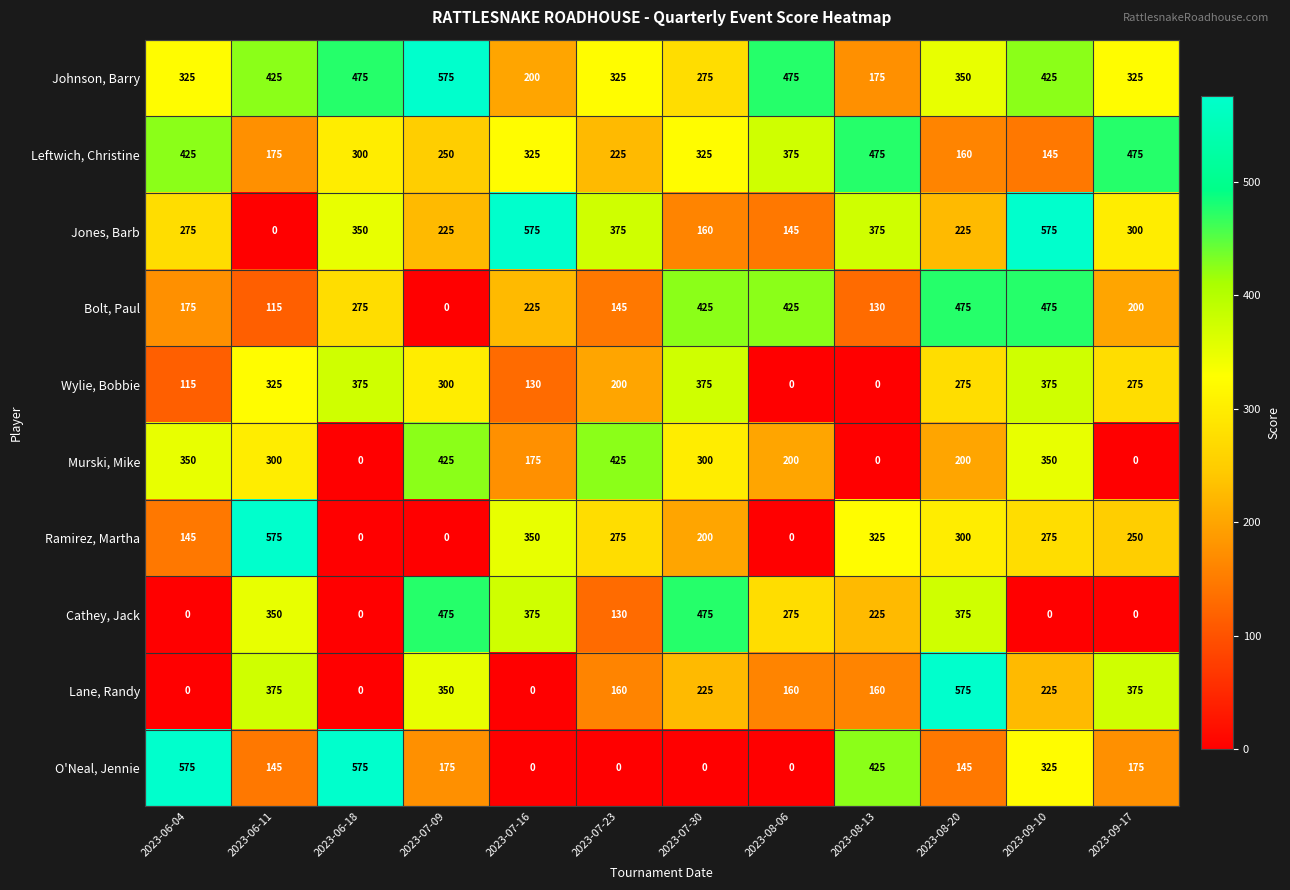

What is the difference between the maximum and minimum values in the Johnson, Barry series?

400